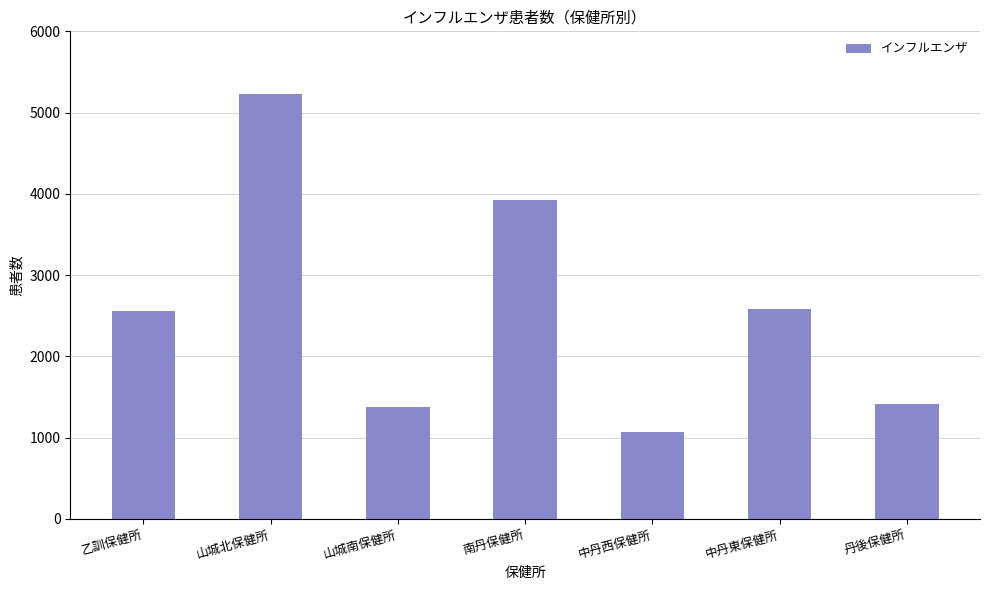

How many data points are less than 2558?

3